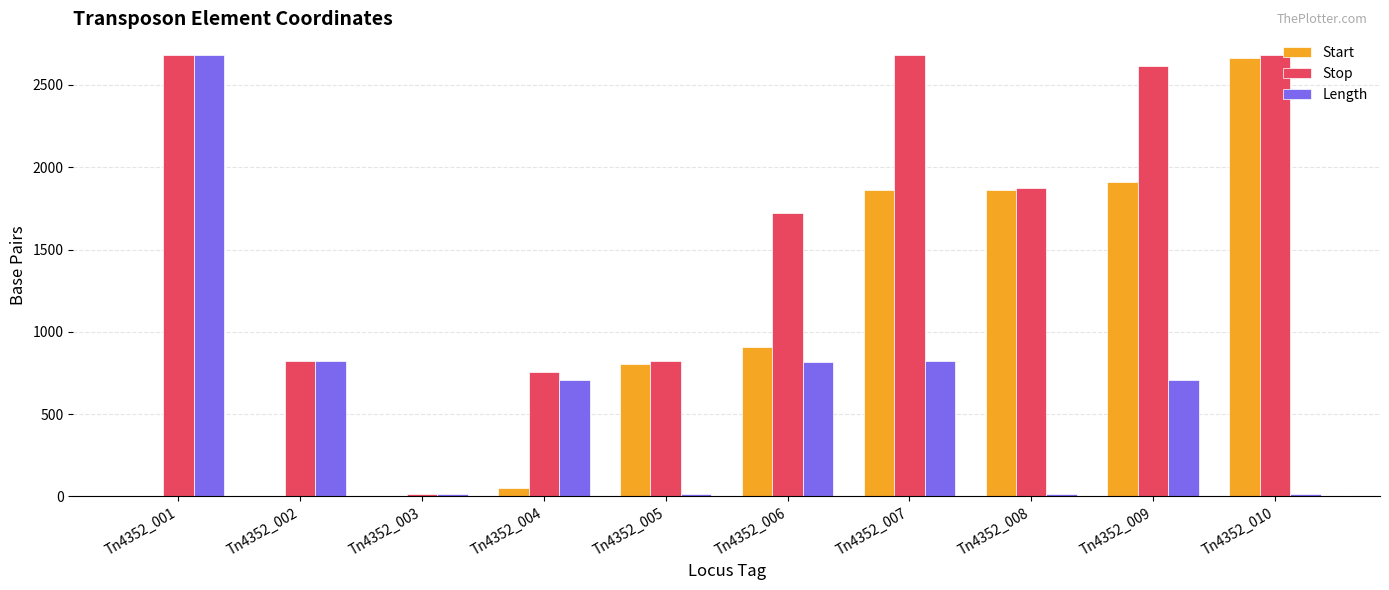

Between Tn4352_005 and Tn4352_009, which series saw the biggest shift?

Stop